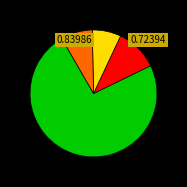

Does any single category account for the majority?

Yes